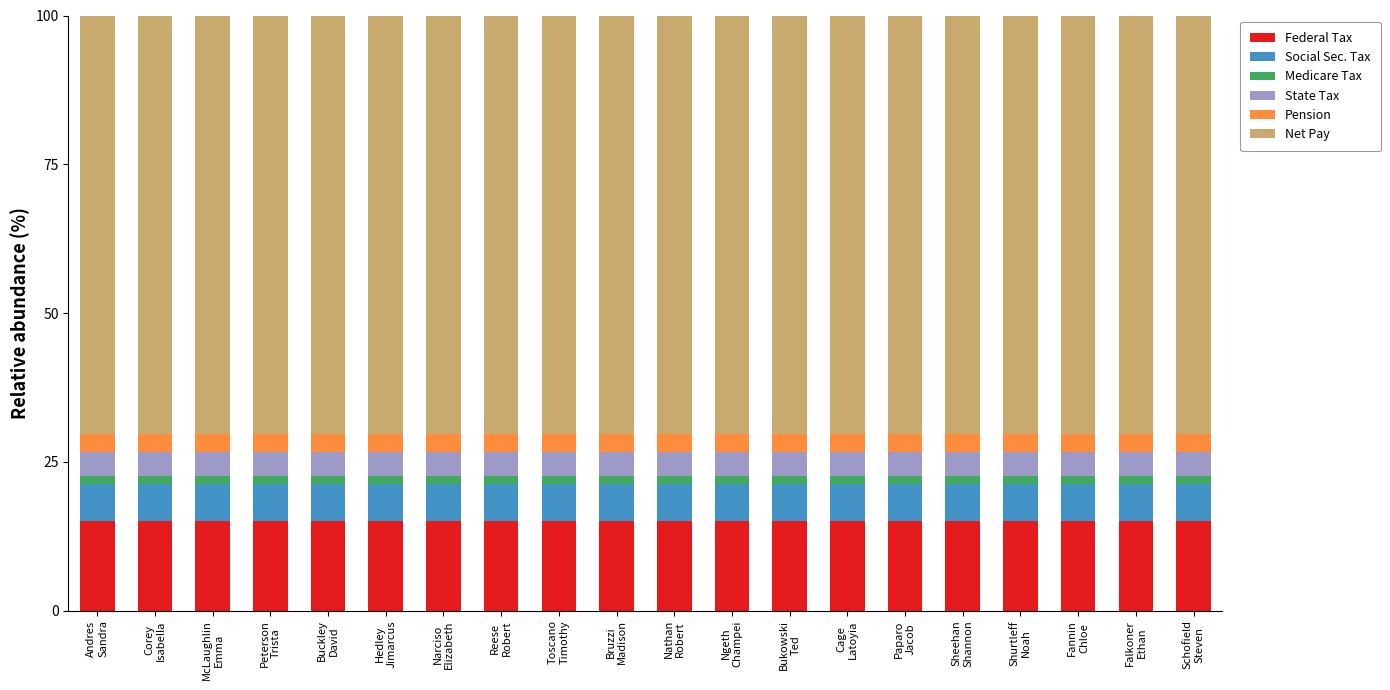

What is the minimum value for Federal Tax?

15.0